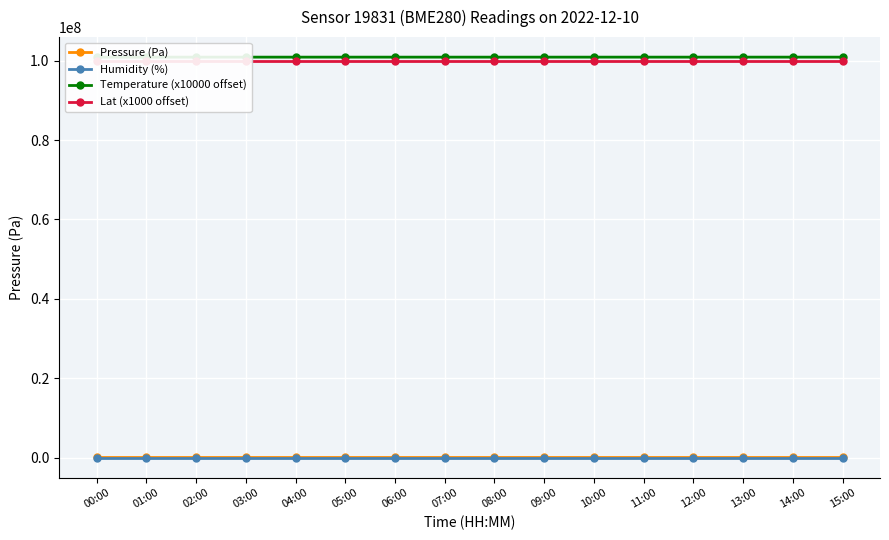

Reading left to right, extract all data points from this chart.

Pressure (Pa): 100877.5	100884.3	100901.1	100919.6	100921.8	100914.0	100909.9	100905.8	100902.8	100897.0	100892.6	100889.0	100885.2	100882.4	100878.9	100876.4
Humidity (%): 100.0	100.0	100.0	100.0	100.0	100.0	100.0	100.0	100.0	100.0	100.0	100.0	100.0	100.0	100.0	100.0
Temperature (x10000 offset): 100874900.0	100875300.0	100876800.0	100876200.0	100875100.0	100877100.0	100876400.0	100875800.0	100874400.0	100876200.0	100876300.0	100876700.0	100875100.0	100877900.0	100877900.0	100877700.0
Lat (x1000 offset): 99952008.0	99952008.0	99952008.0	99952008.0	99952008.0	99952008.0	99952008.0	99952008.0	99952008.0	99952008.0	99952008.0	99952008.0	99952008.0	99952008.0	99952008.0	99952008.0